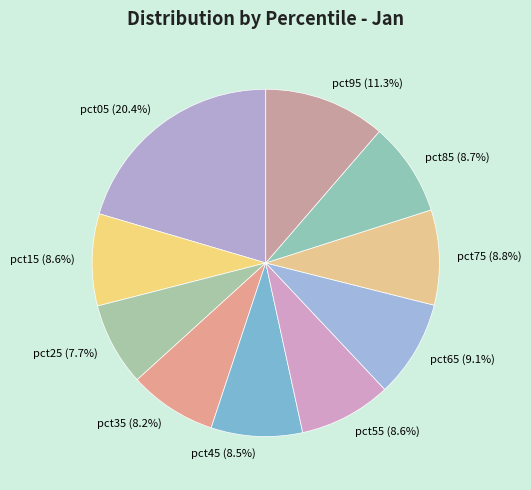

To the nearest percent, what is the average slice percentage?

10%